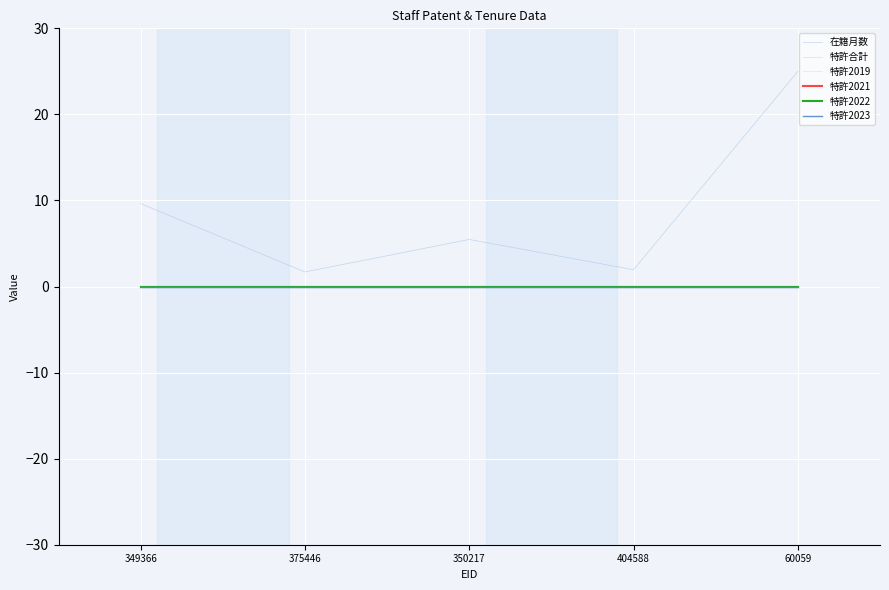

At which label is 特許2019 closest to 0?

349366